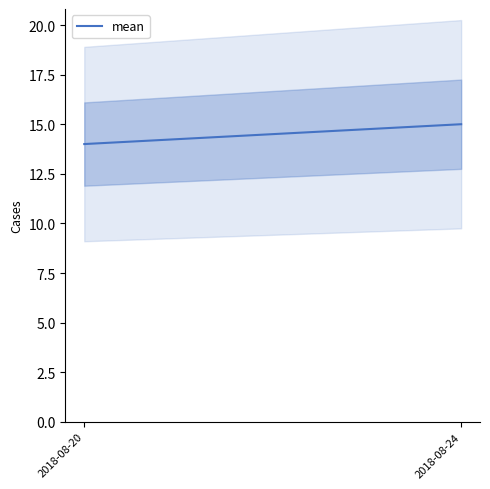

List the labels in order of value, smallest first.

2018-08-20, 2018-08-24